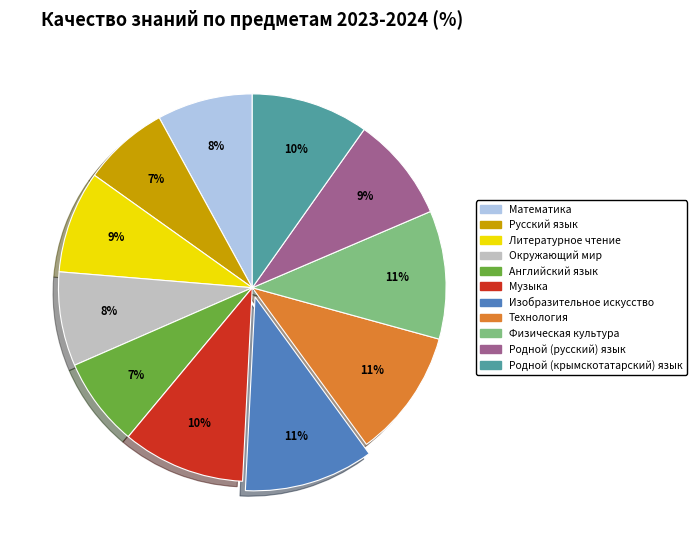

To the nearest percent, what is the difference between the largest and smallest slice percentages?

4%